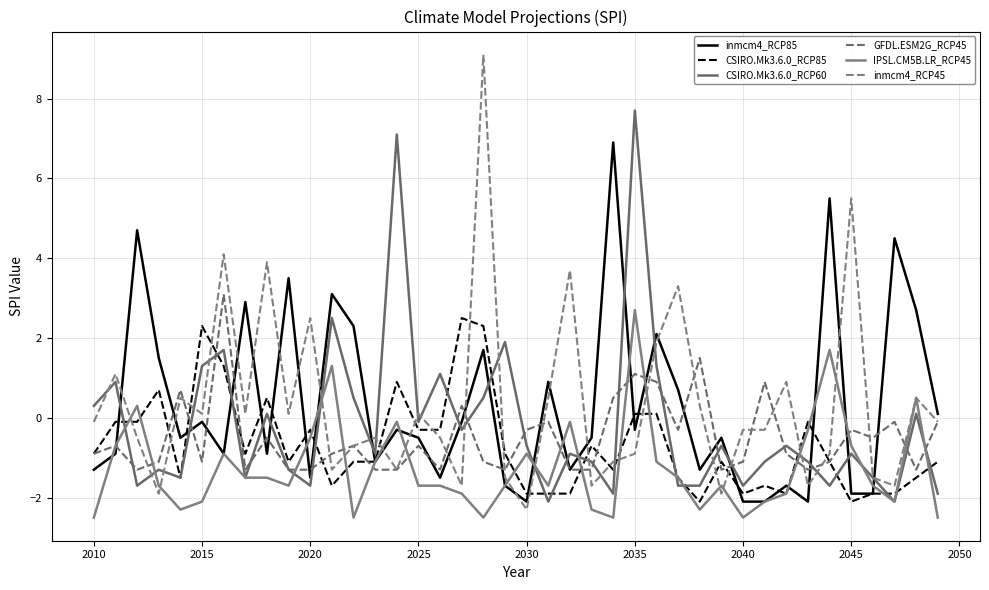

How many lines are shown in the chart?

6